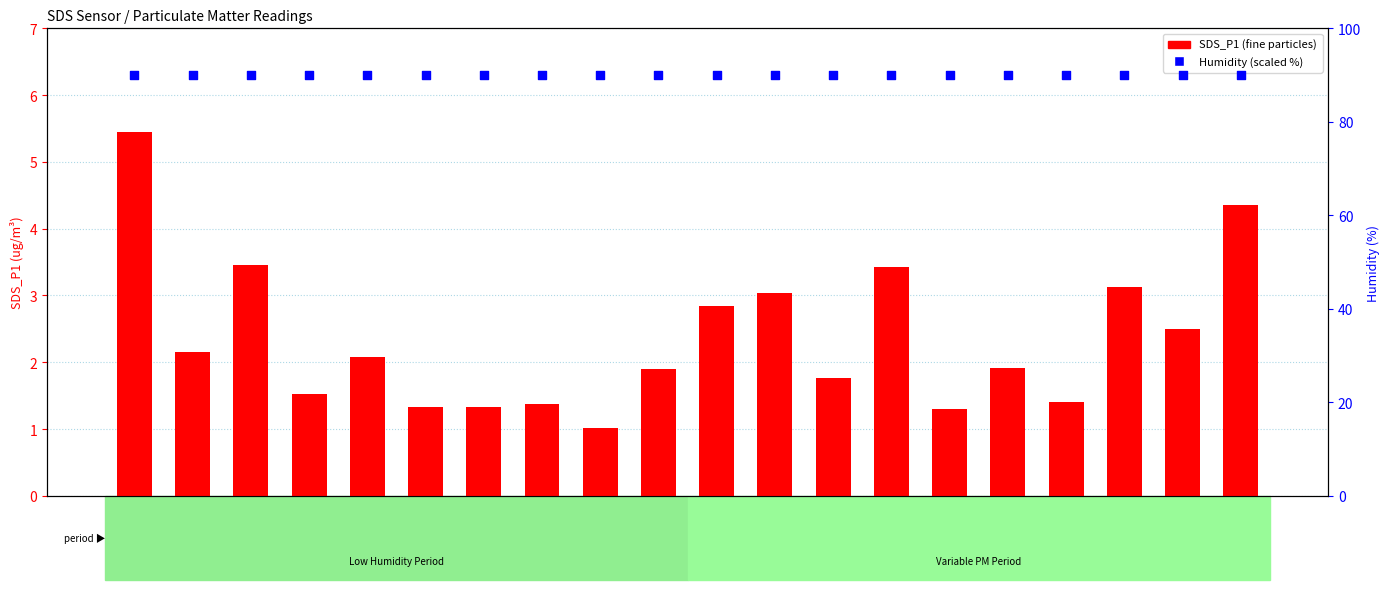

Which series reaches the minimum Y coordinate?

SDS_P1